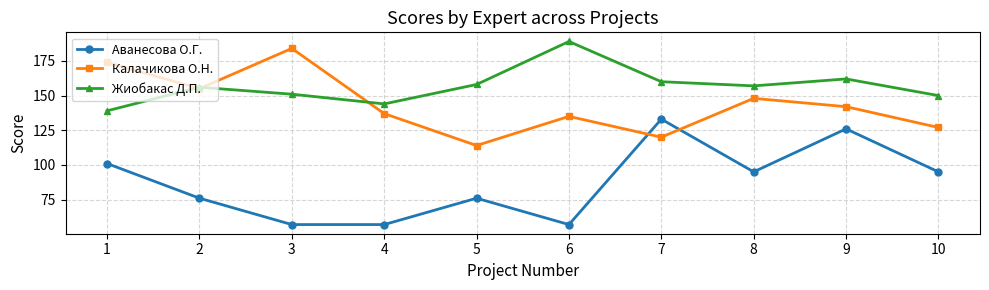

At which label is Жиобакас Д.П. closest to 164?

9